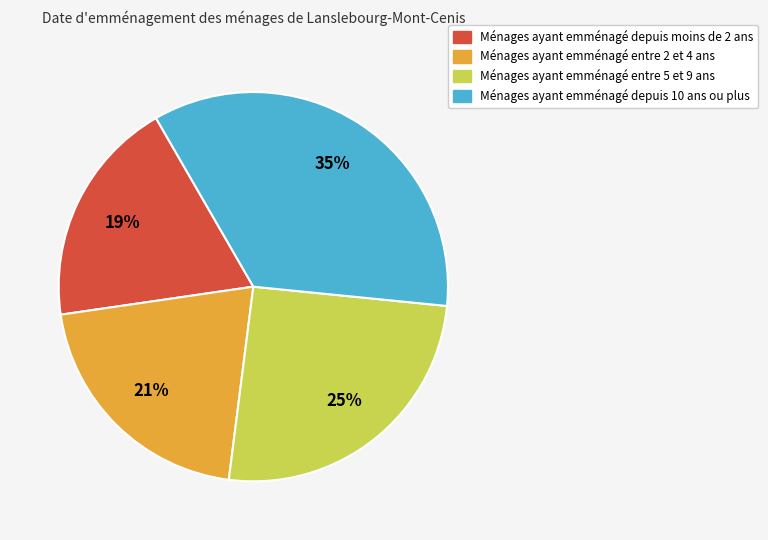

Is there any slice that represents more than half of the pie?

No